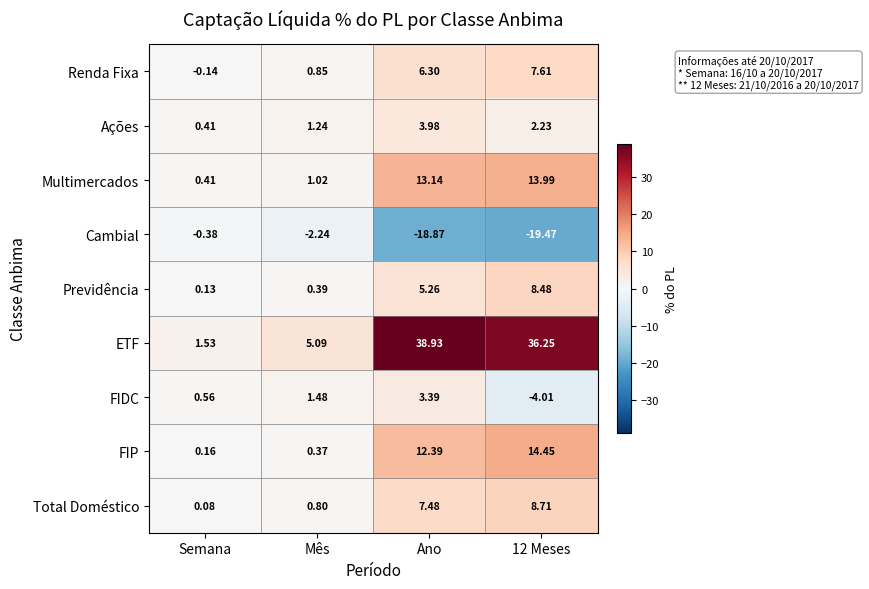

Is the value of Total Doméstico at Mês greater than the value of FIDC at Mês?

No